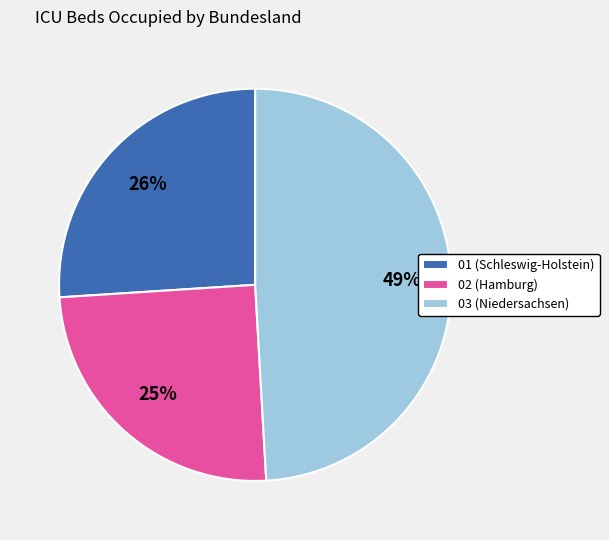

What percentage is the 01 (Schleswig-Holstein) slice, to the nearest percent?

26%